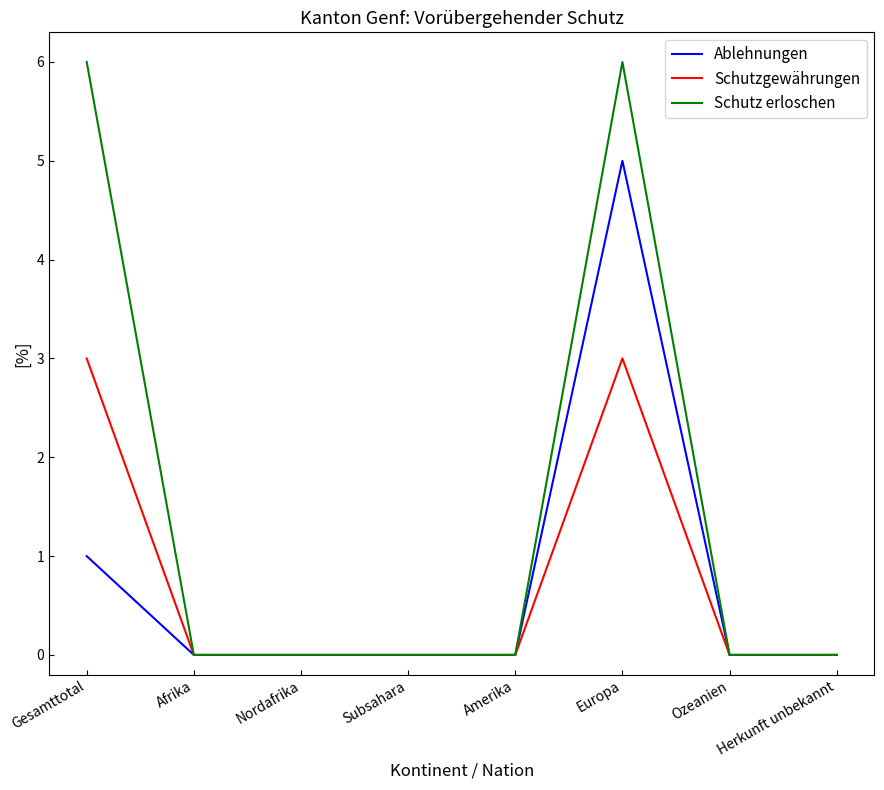

List the series in order of their peak value, highest first.

Schutz erloschen, Ablehnungen, Schutzgewährungen